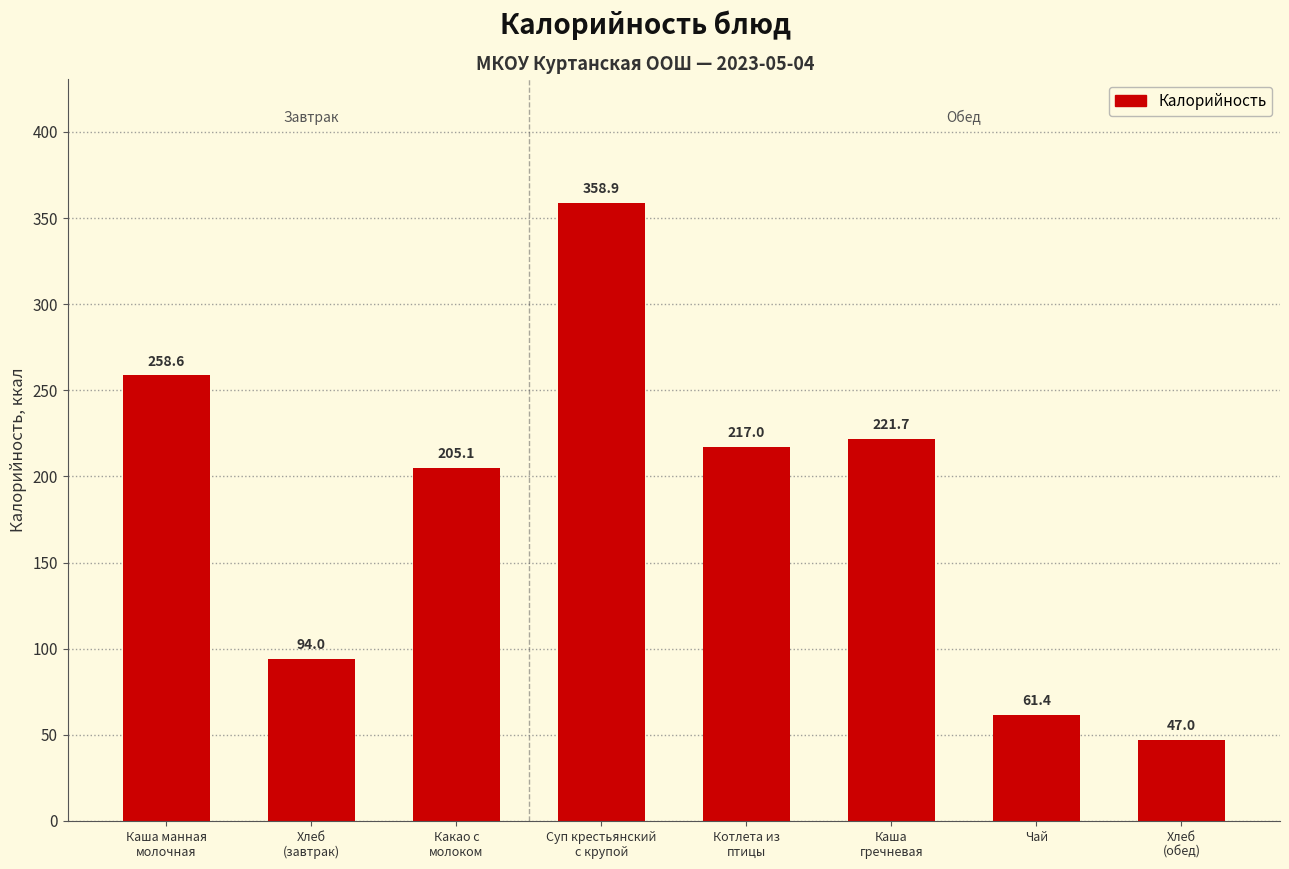

Reading right to left, extract all data points from this chart.

Хлеб
(обед)=47.0	Чай=61.4	Каша
гречневая=221.7	Котлета из
птицы=217.0	Суп крестьянский
с крупой=358.9	Какао с
молоком=205.1	Хлеб
(завтрак)=94.0	Каша манная
молочная=258.6